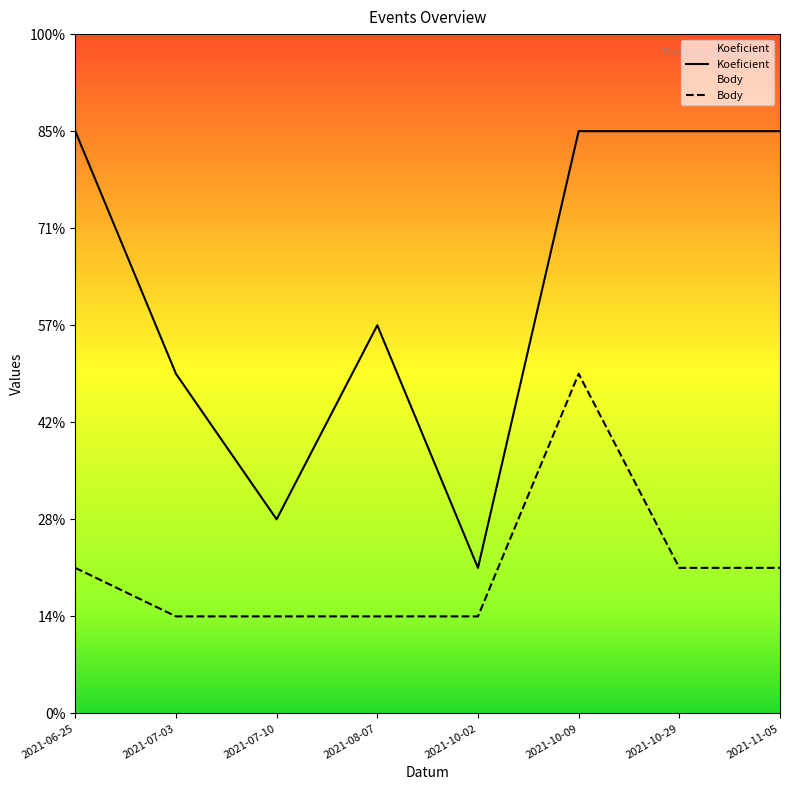

True or false: Body and Koeficient intersect in this chart.

False